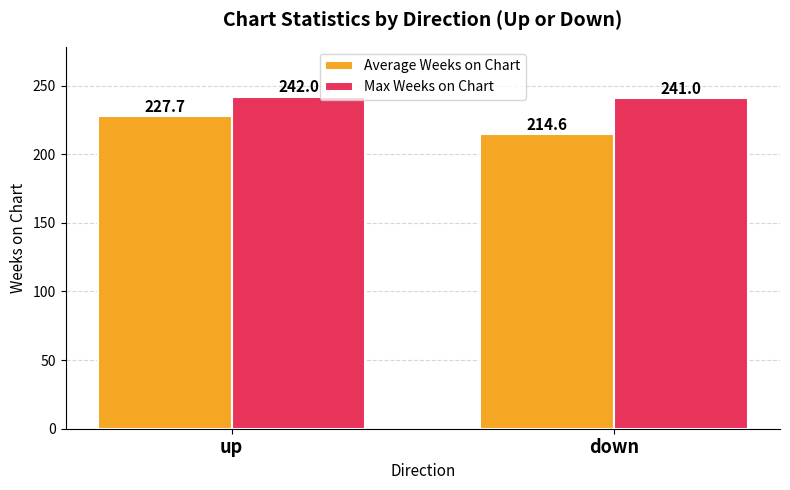

Which series has the largest range (max minus min)?

Average Weeks on Chart